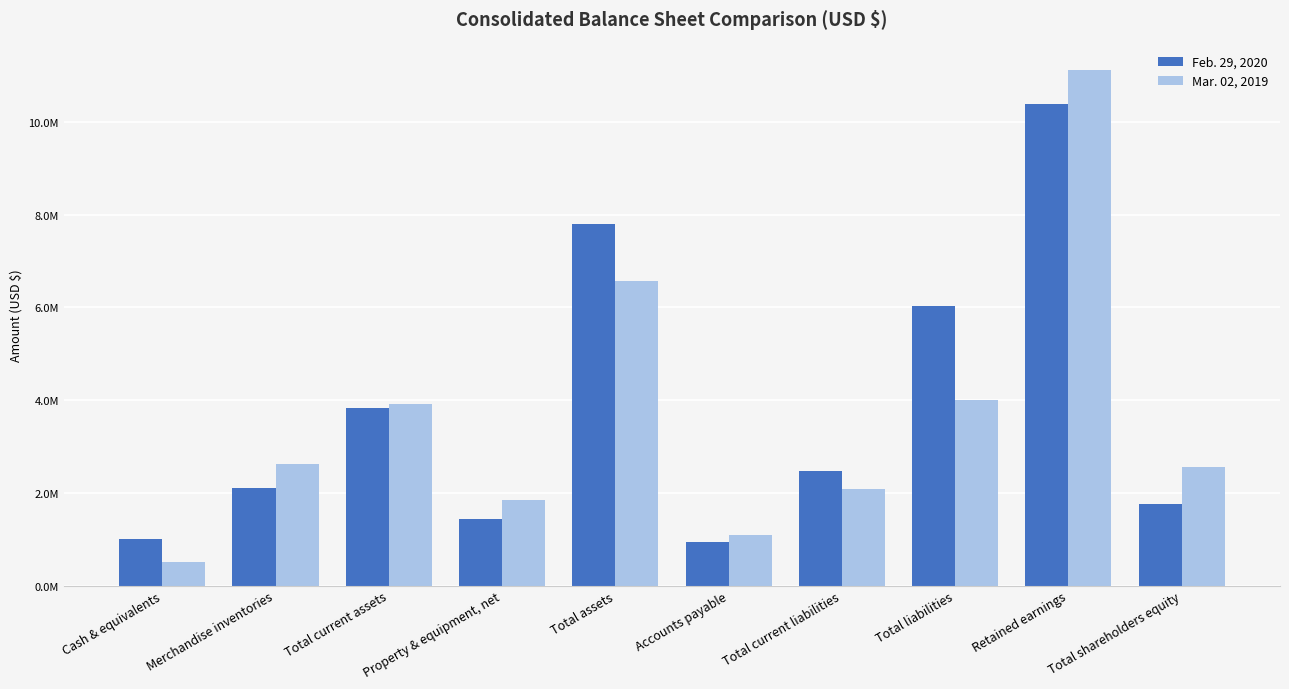

Does the chart contain stacked bars?

No